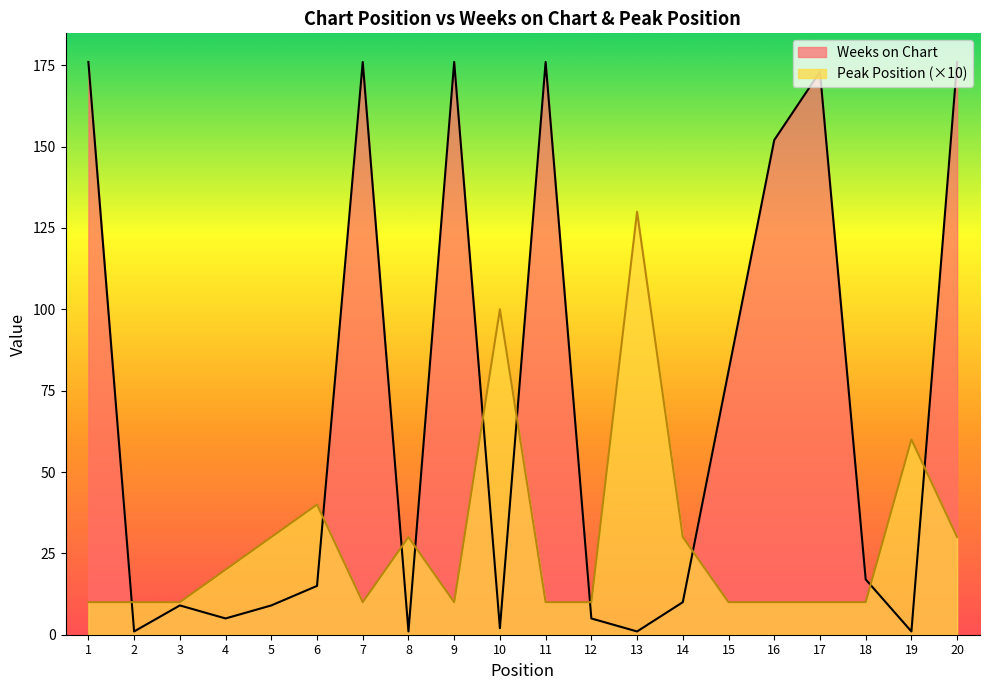

Is it true that Peak Position equals 14 at 17?

False